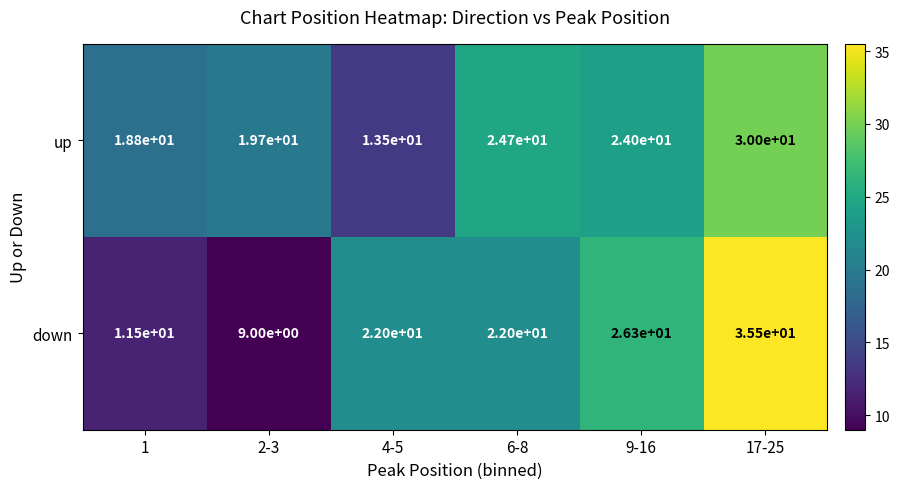

Read the down value at 6-8.

22.0